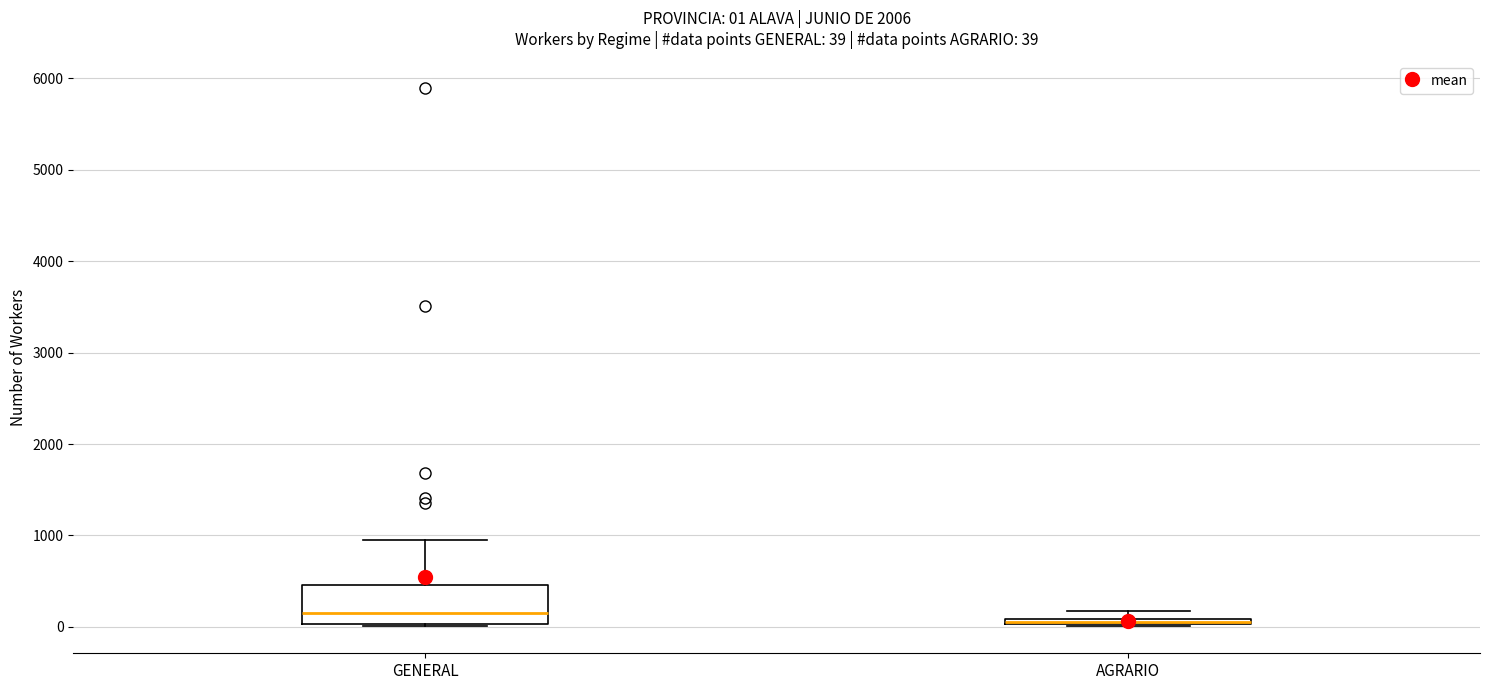

Which box is the tallest, from its lower edge to its upper edge?

GENERAL